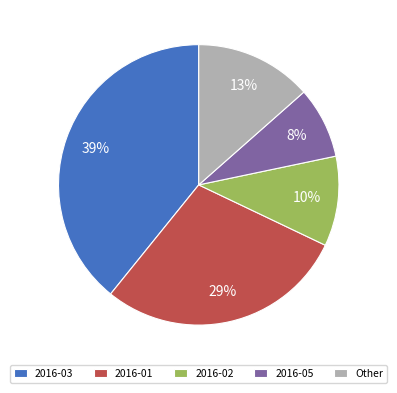

How many segments does this pie chart have?

5